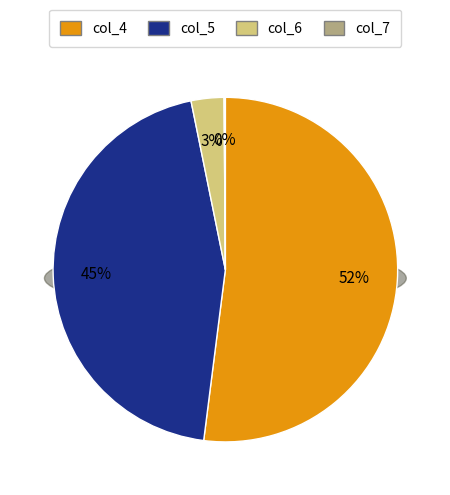

The 35 slice represents 1% of the pie. True or false?

False